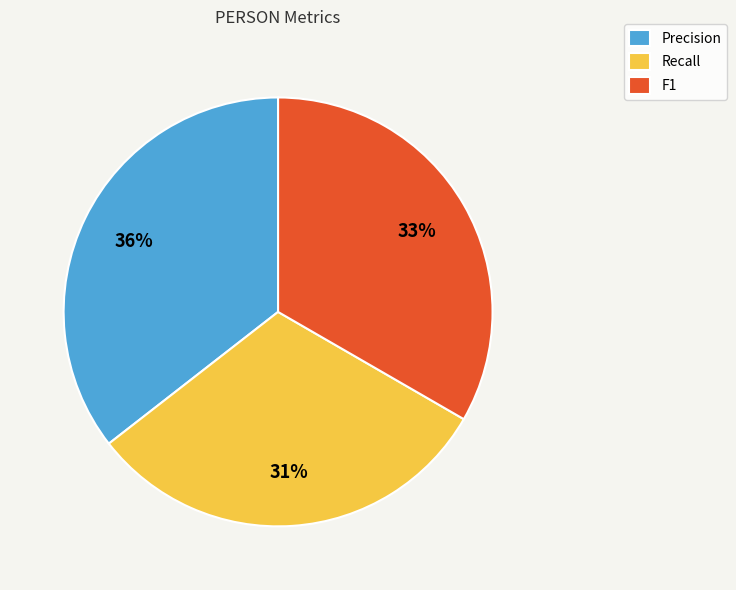

Count the number of slices in the pie.

3